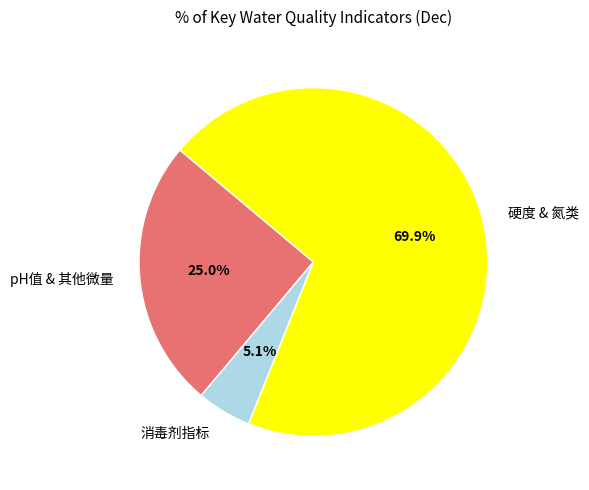

What is the smallest slice in the pie chart?

消毒剂指标